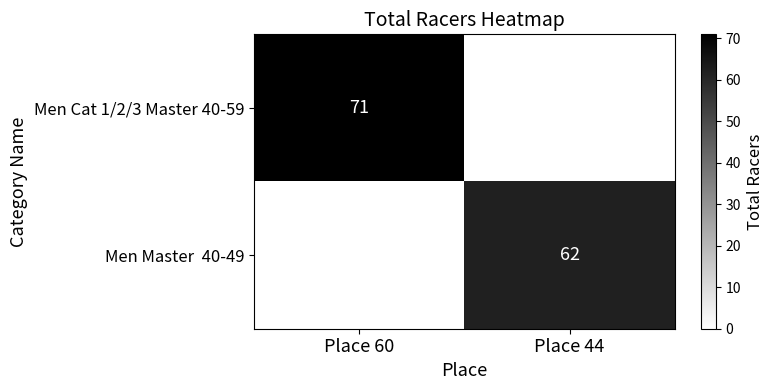

The Men Cat 1/2/3 Master 40-59 series shows 103 at Place 60. True or false?

False